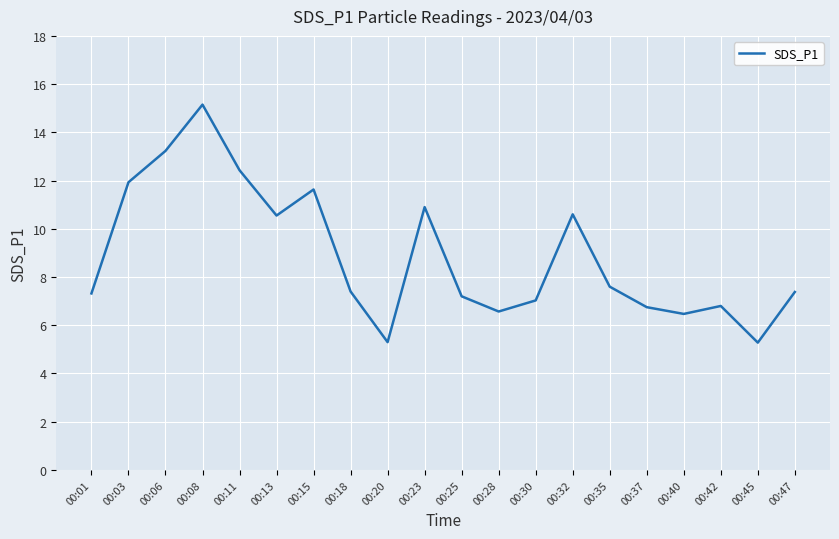

True or false: the data shows 2.3 at 00:23.

False